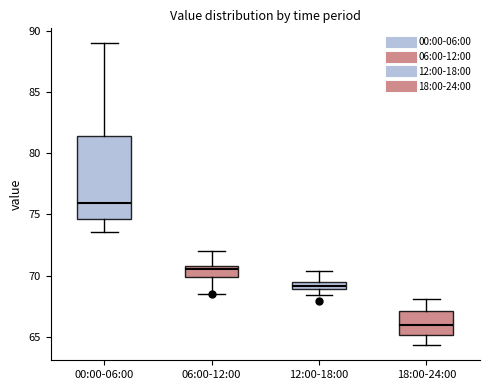

Which box's median line is the lowest?

18:00-24:00